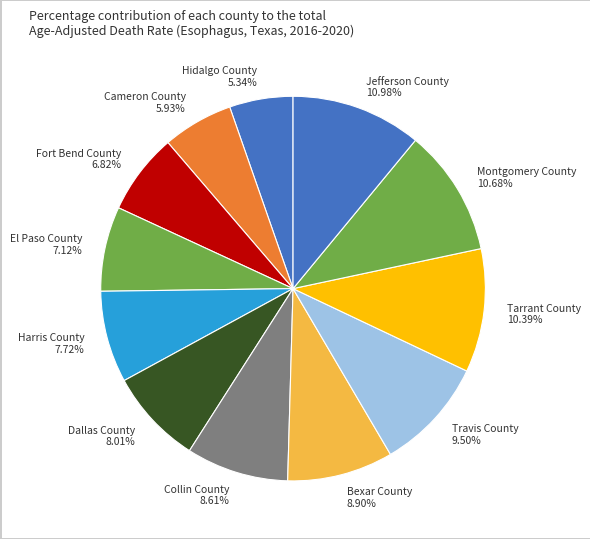

Do Cameron County 5.93% and Montgomery County 10.68% together represent more than half of the pie?

No